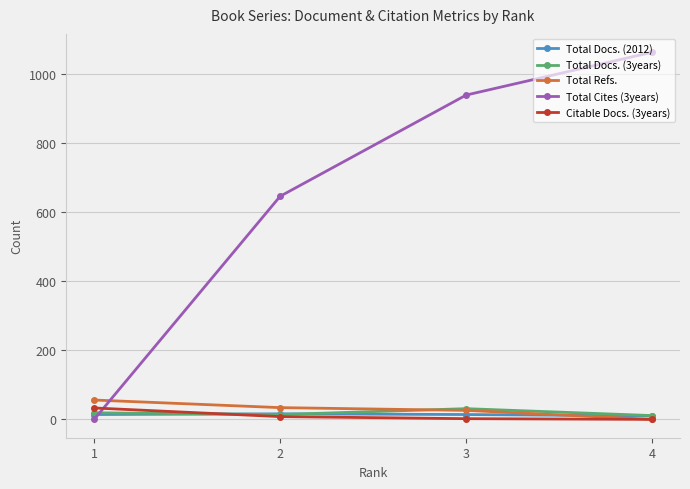

Count the number of data series in this chart.

5